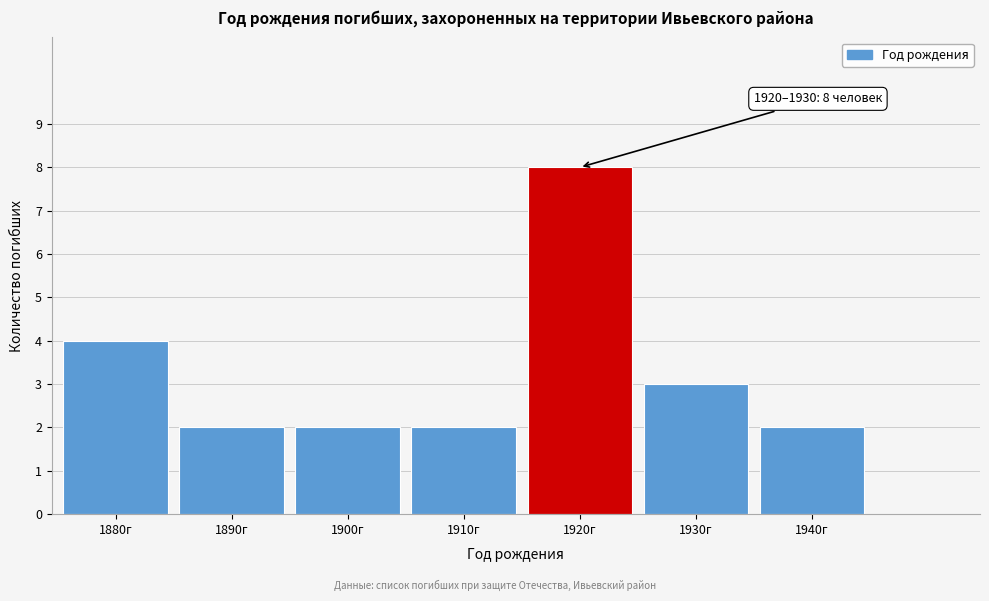

Reading right to left, transcribe all the data shown in this chart.

2	3	8	2	2	2	4